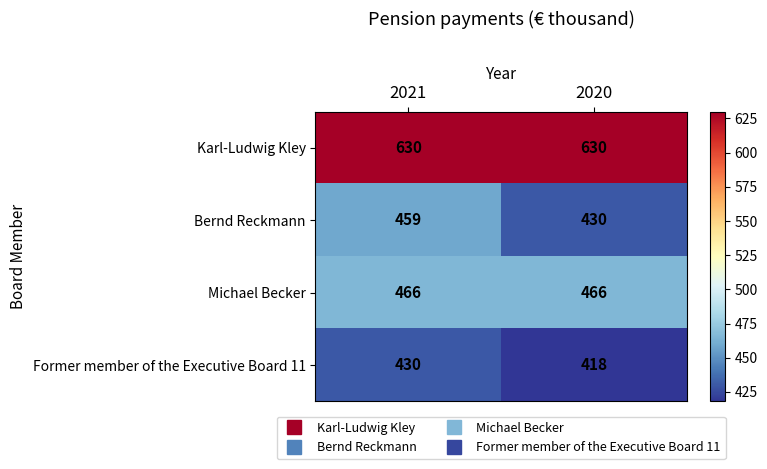

Between 2021 and 2020, which series saw the biggest shift?

Bernd Reckmann